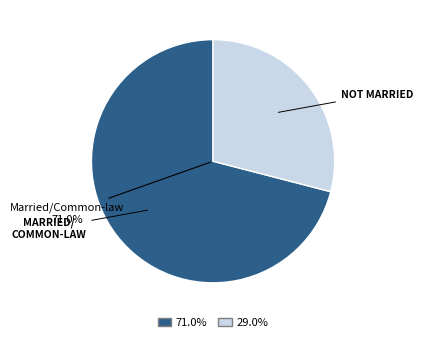

True or false: Not married and not living with a common-law partner accounts for 39% of the total.

False